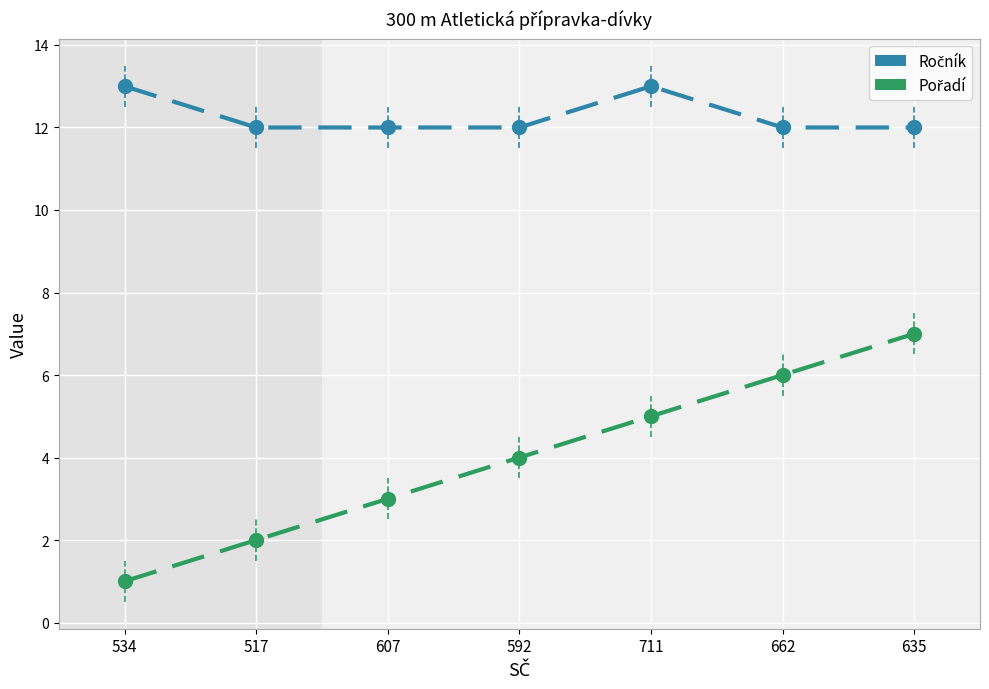

What position from the right is 592?

4